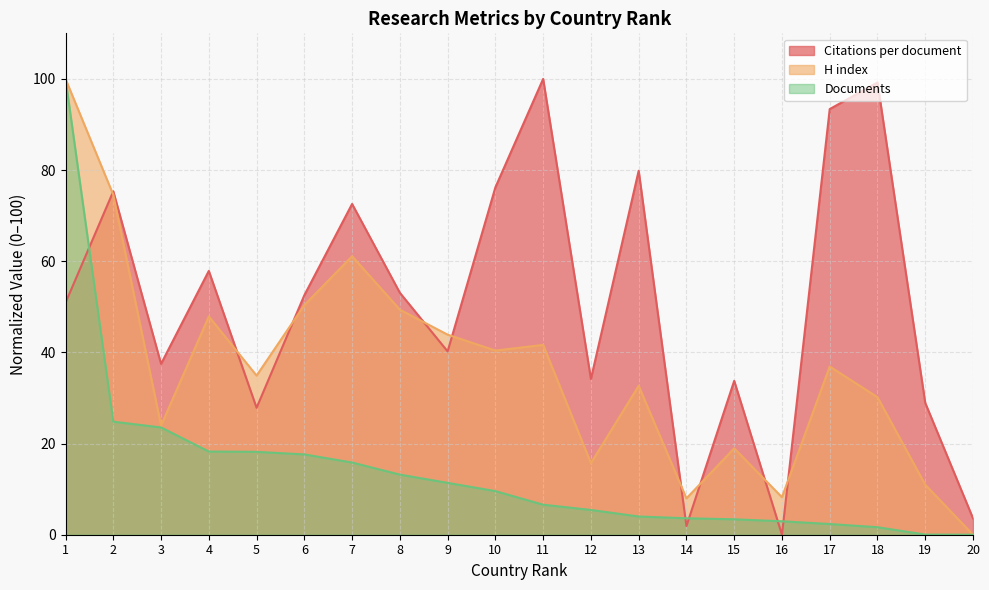

The Citations per document series shows 42.5 at 2. True or false?

False